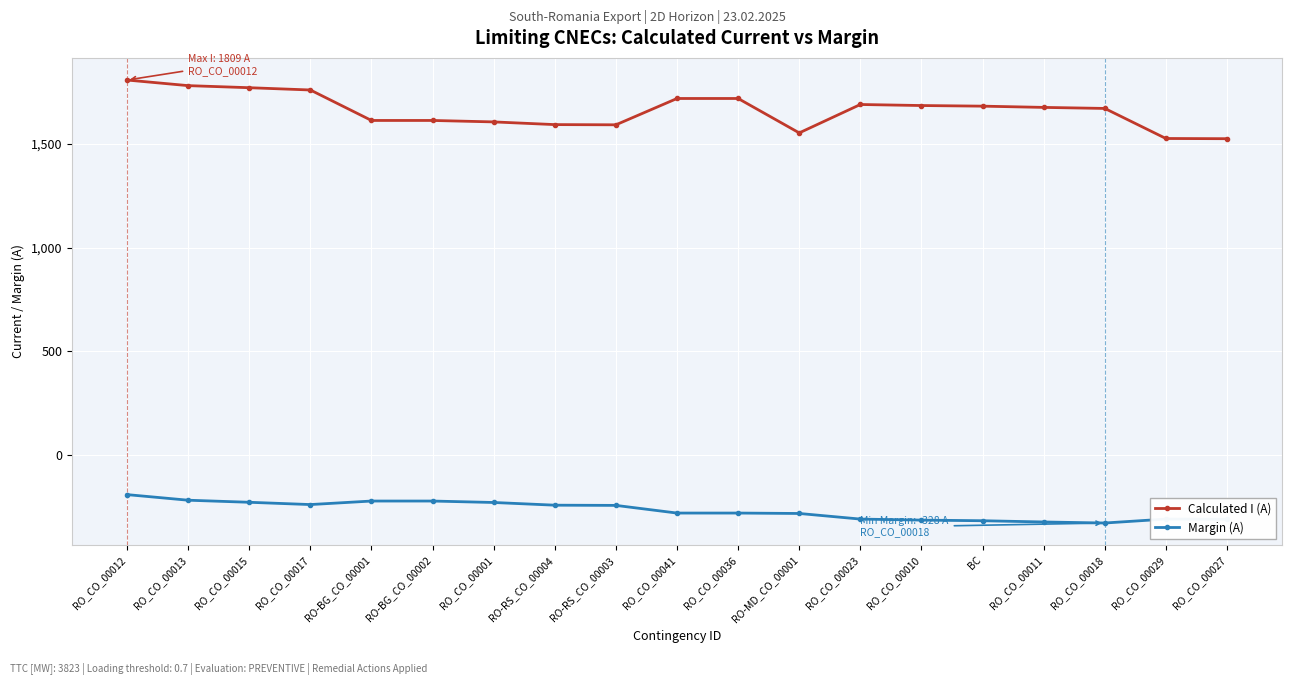

What is the smallest value displayed?

-328